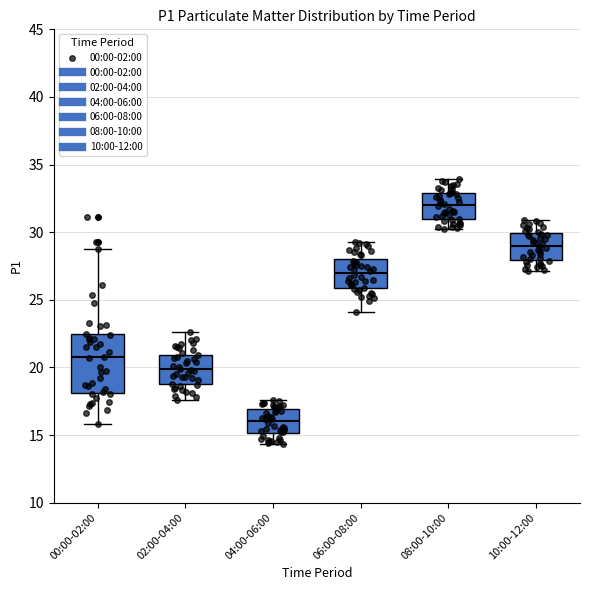

Reading left to right, transcribe this box plot: for each box, give where its median line is, the range the box spans, and where its two whiskers end, as read against the y-axis. The values are not printed on the chart, so give them approximately, as read against the axis.

00:00-02:00: median 21.0, box 18.0 to 22.5, whiskers 16.0 to 29.0
02:00-04:00: median 20.0, box 19.0 to 21.0, whiskers 17.5 to 22.5
04:00-06:00: median 16.0, box 15.0 to 17.0, whiskers 14.5 to 17.5
06:00-08:00: median 27.0, box 26.0 to 28.0, whiskers 24.0 to 29.5
08:00-10:00: median 32.0, box 31.0 to 33.0, whiskers 30.0 to 34.0
10:00-12:00: median 29.0, box 28.0 to 30.0, whiskers 27.0 to 31.0